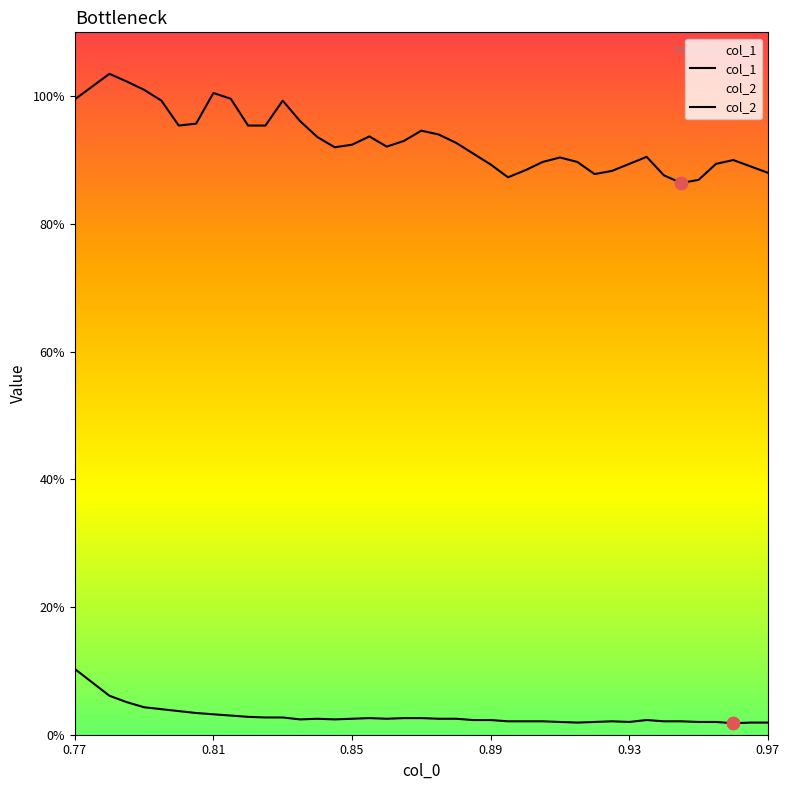

At which category is the sum across all series the highest?

0.77